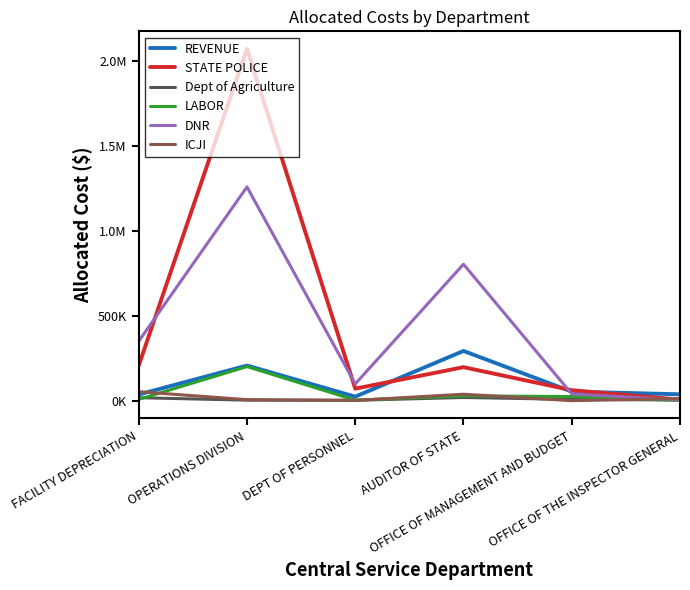

What are all the series names shown in the legend?

REVENUE, STATE POLICE, Dept of Agriculture, LABOR, DNR, ICJI